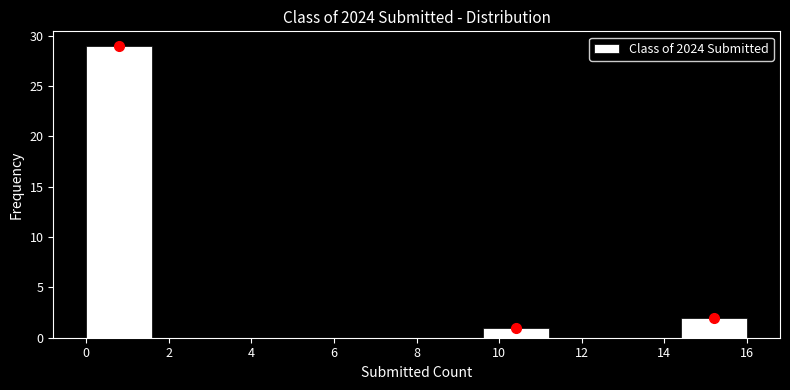

Over which range of the x-axis is the bar tallest?

0.0 to 1.6